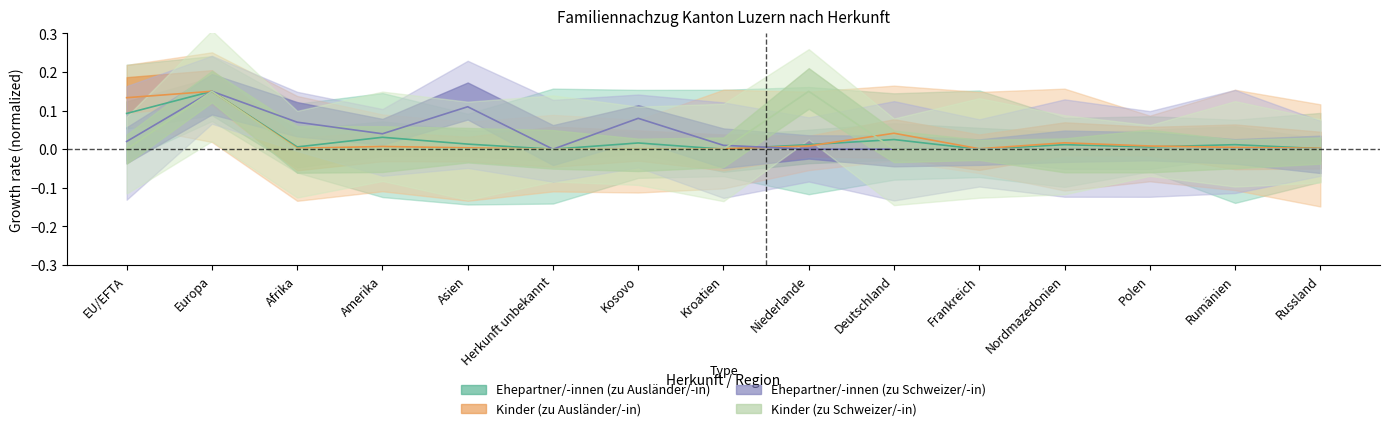

Which has a higher value, Kosovo or Europa?

Europa